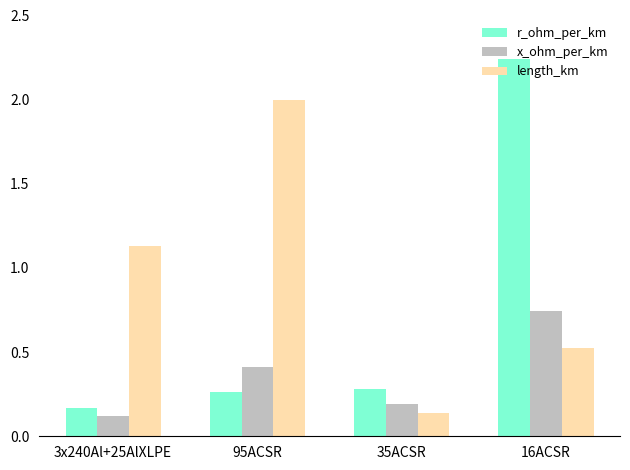

What is the difference between the second highest and minimum values in the length_km series?

1.0